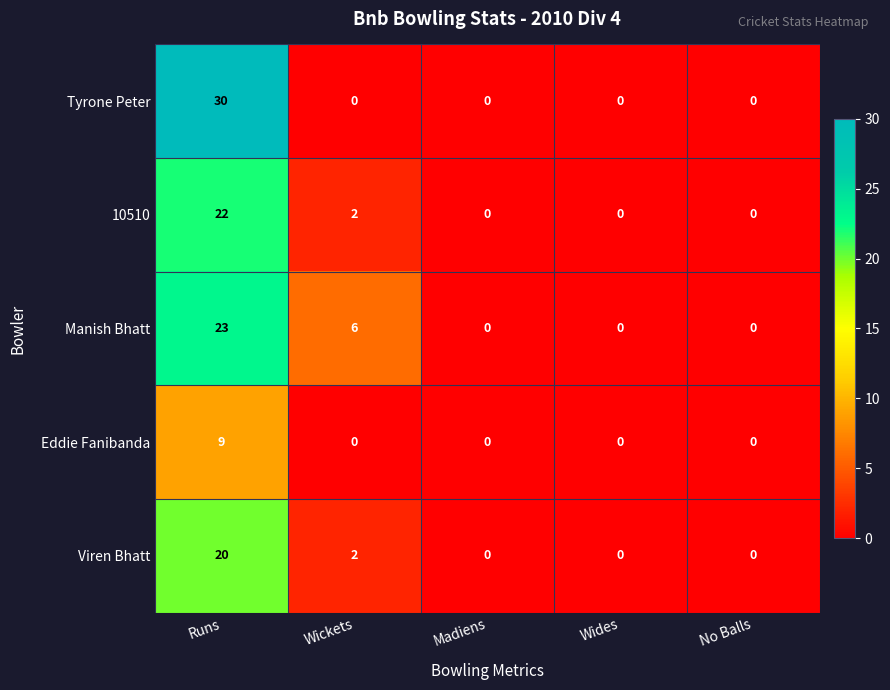

At Runs, list the series in order from largest to smallest.

Tyrone Peter, Manish Bhatt, 10510, Viren Bhatt, Eddie Fanibanda